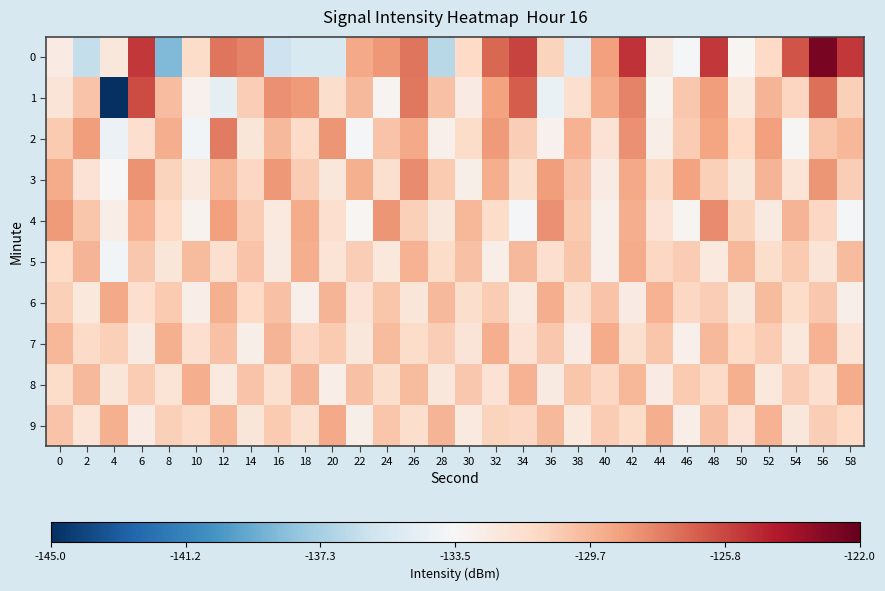

At which category does the chart reach its peak across all series?

56